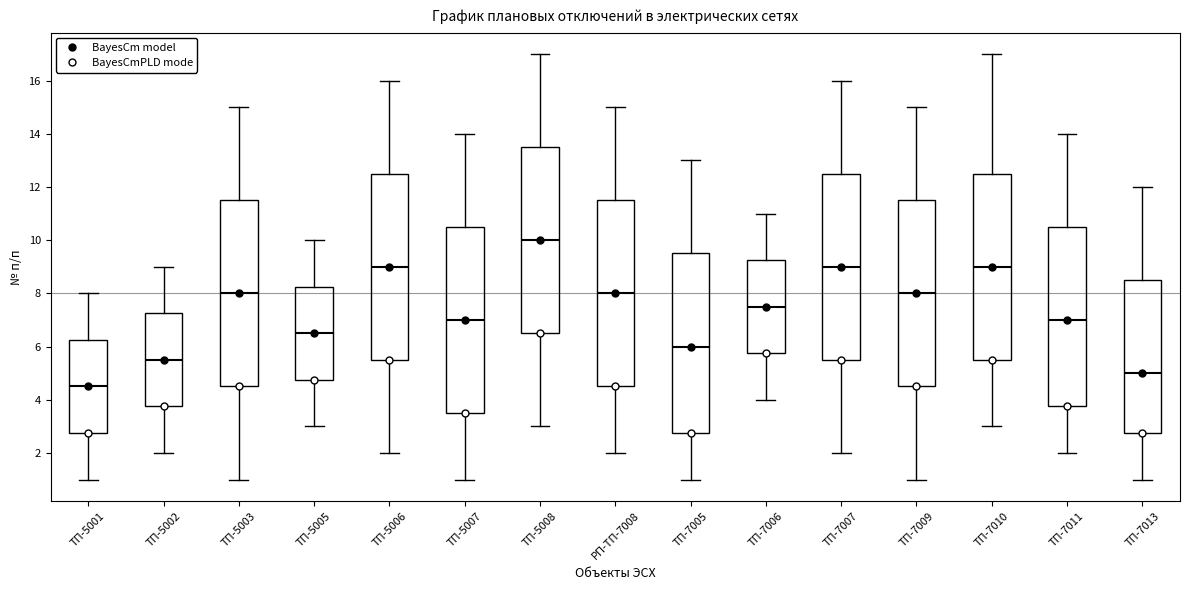

Where is the upper edge of the box for ТП-7010 on the y-axis? The values are not printed on the chart, so give them approximately, as read against the axis.

12.6